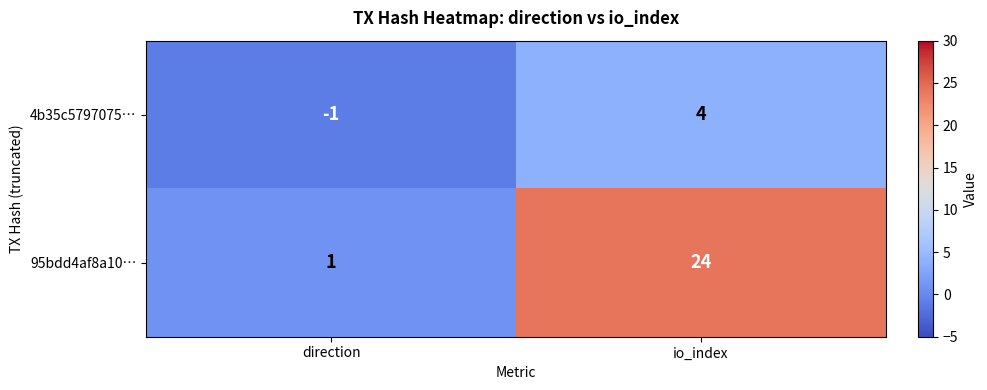

Which series changed the most between direction and io_index?

95bdd4af8a10…